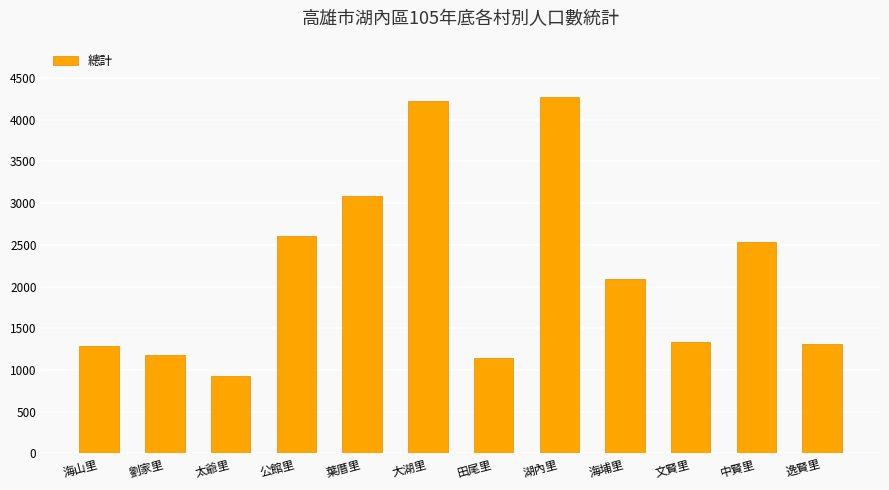

What is the change in value from 大湖里 to 湖內里?

+46